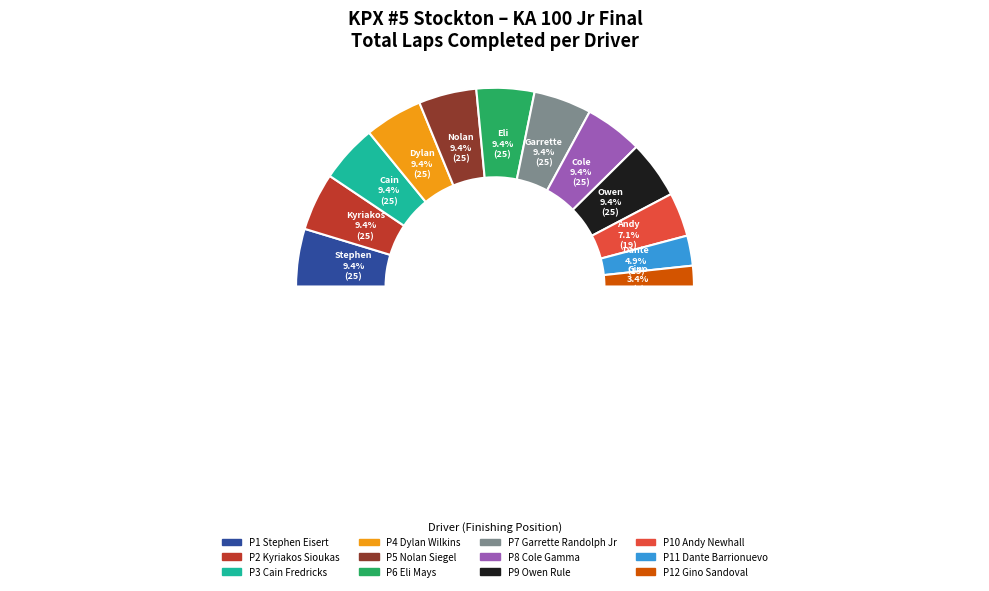

Rank the categories by value from highest to lowest.

Stephen Eisert, Kyriakos Sioukas, Cain Fredricks, Dylan Wilkins, Nolan Siegel, Eli Mays, Garrette Randolph Jr, Cole Gamma, Owen Rule, Andy Newhall, Dante Barrionuevo, Gino Sandoval